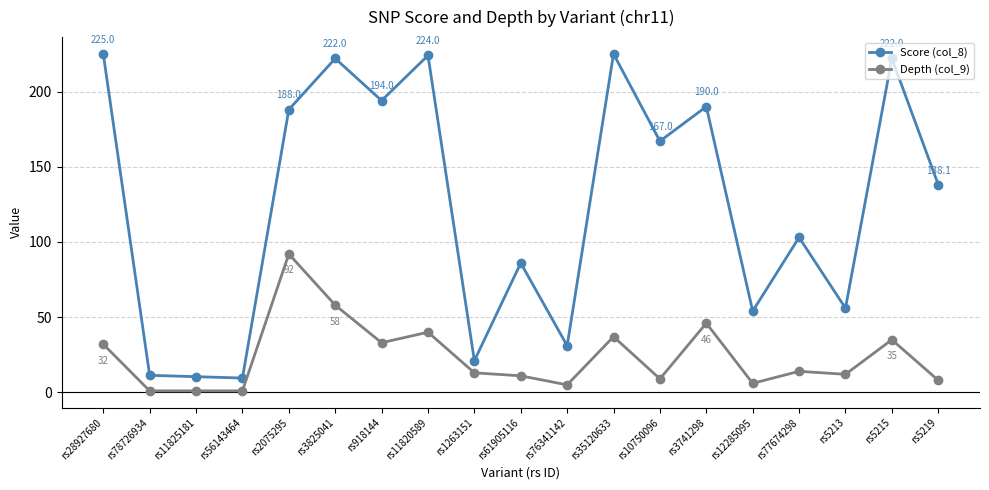

How many lines are shown in the chart?

2